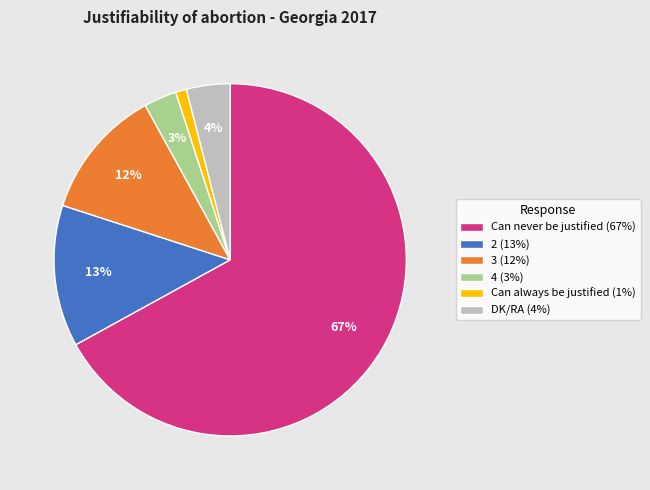

The 2 slice represents 8% of the pie. True or false?

False